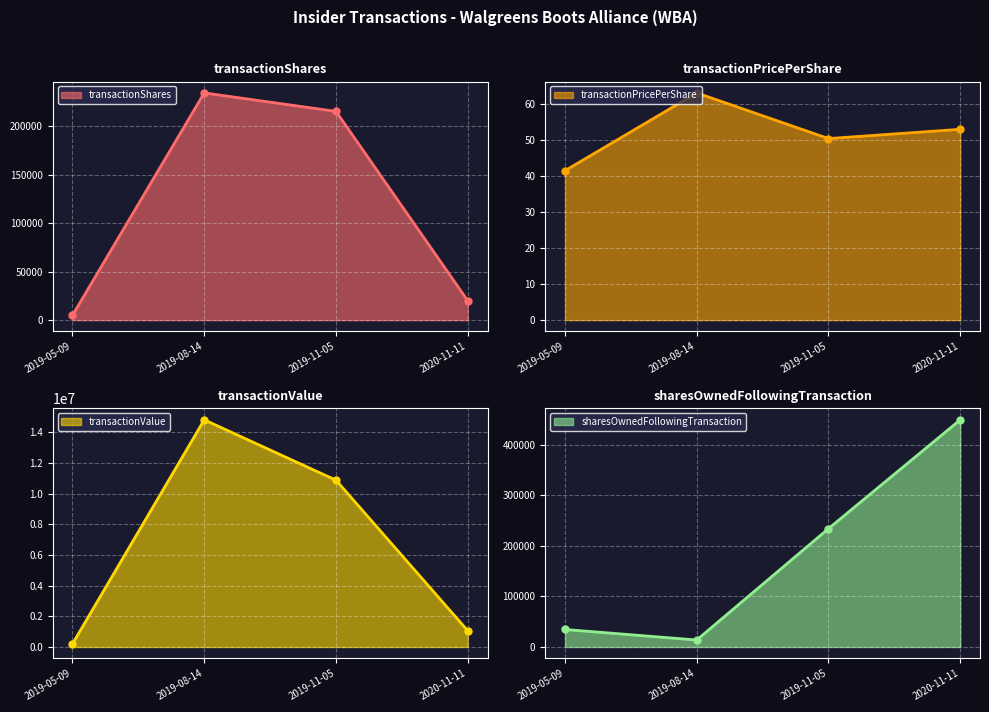

True or false: transactionShares and transactionPricePerShare cross at least once.

False